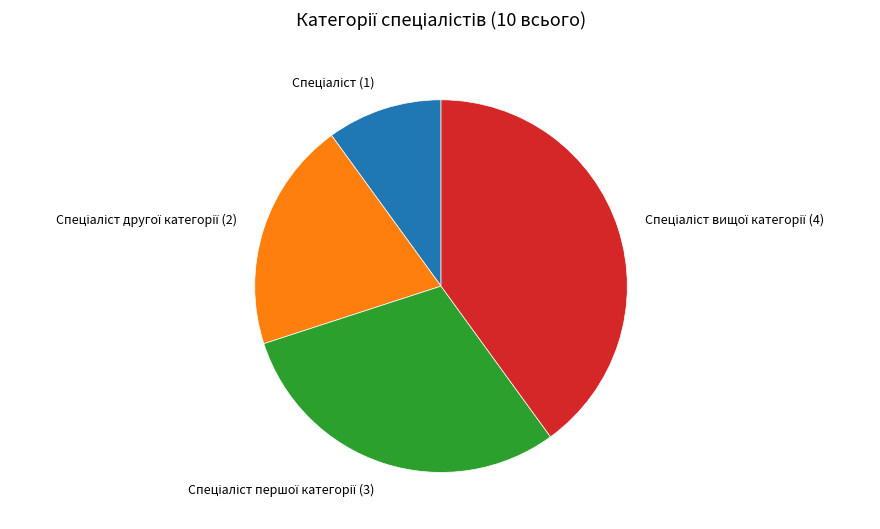

Does any single category account for the majority?

No